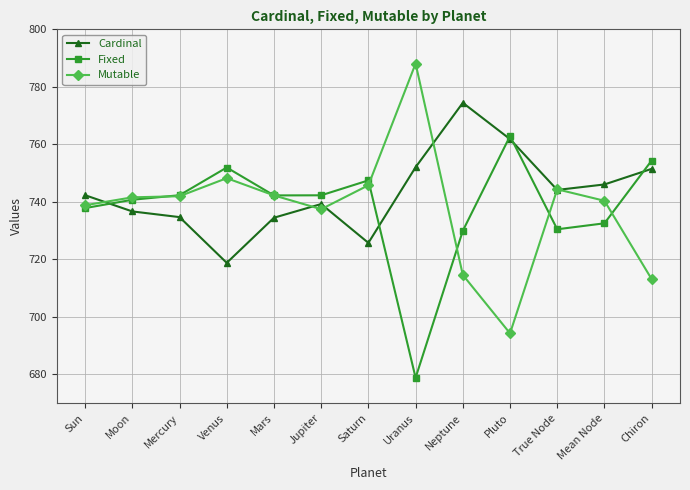

At which category does Cardinal reach its first local peak?

Jupiter